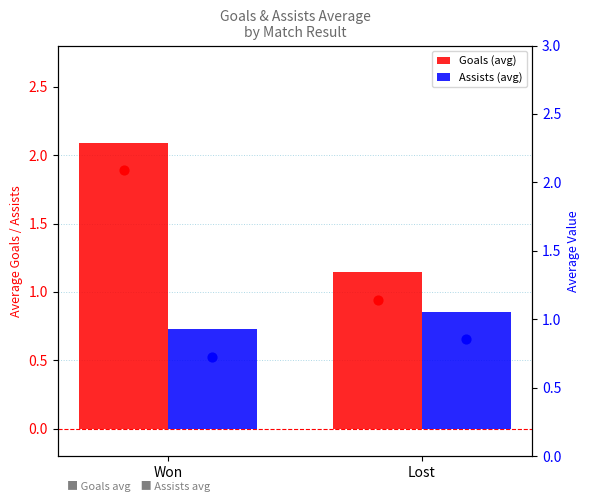

At how many categories does at least one series exceed 1?

2